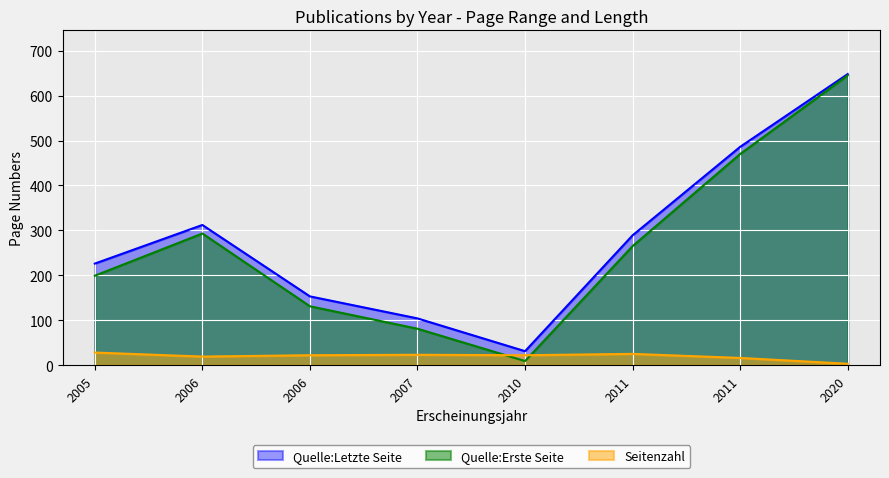

Reading left to right, list all the values displayed in this chart.

Seitenzahl: 2005=28	2006=19	2006=22	2007=23	2010=22	2011=25	2011=16	2020=3
Quelle:Erste Seite: 2005=199	2006=293	2006=131	2007=81	2010=9	2011=265	2011=470	2020=645
Quelle:Letzte Seite: 2005=226	2006=312	2006=153	2007=104	2010=31	2011=289	2011=486	2020=648